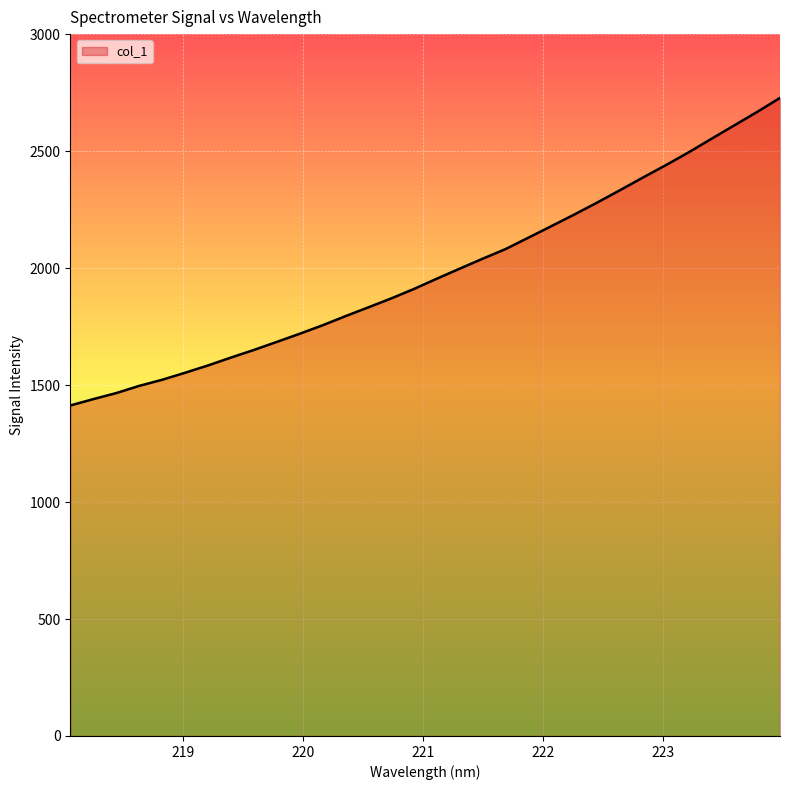

What is the difference between the maximum and minimum values?

1315.3